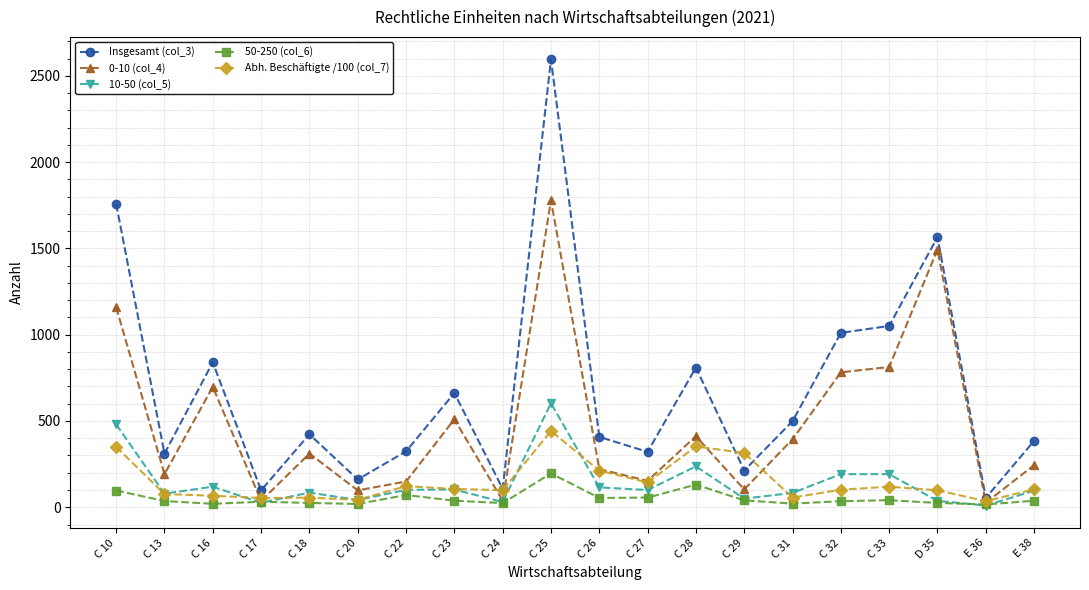

True or false: Insgesamt (col_3) and 10-50 (col_5) intersect in this chart.

False